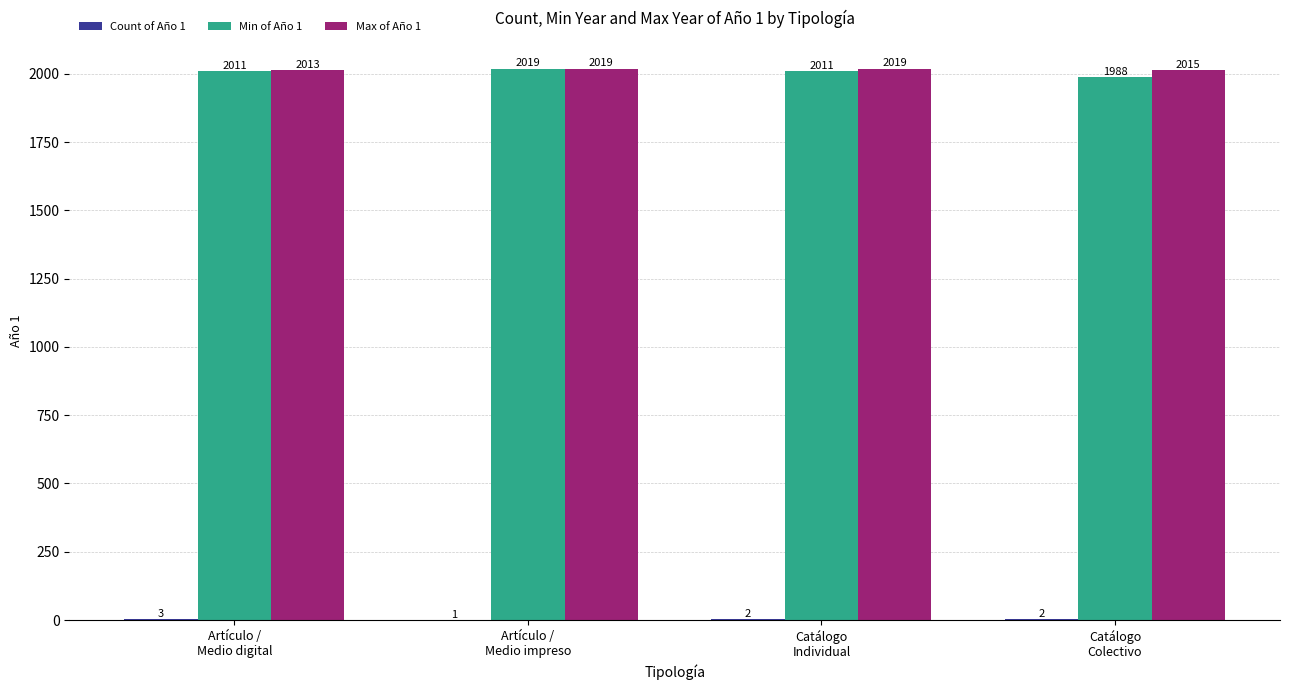

What is the greatest value displayed?

2019